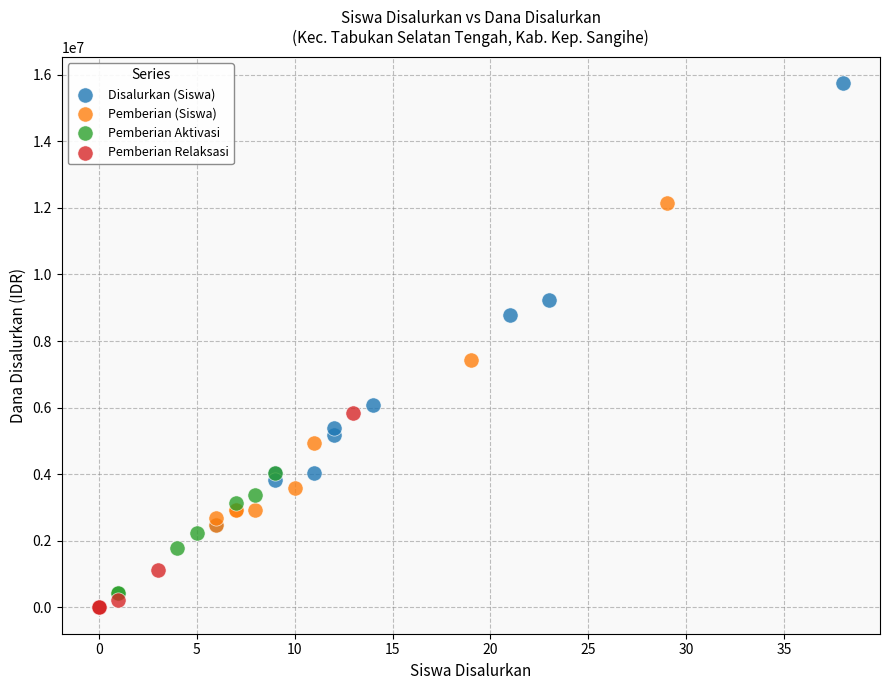

Which series reaches the maximum Y coordinate?

Disalurkan (Siswa)